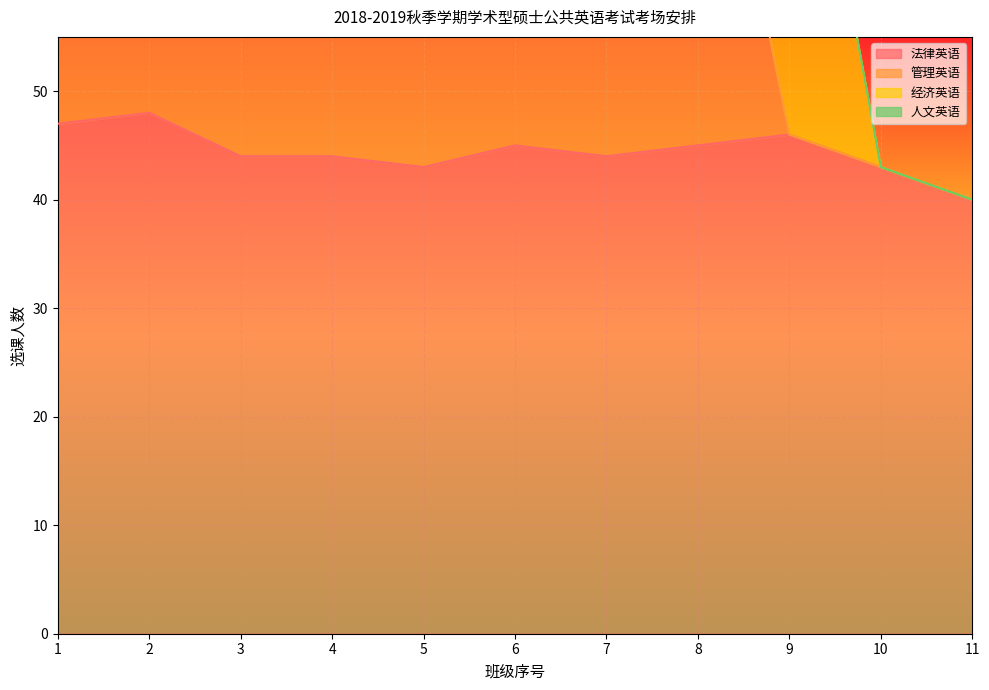

What is the difference between the second highest and minimum values in the 法律英语 series?

7